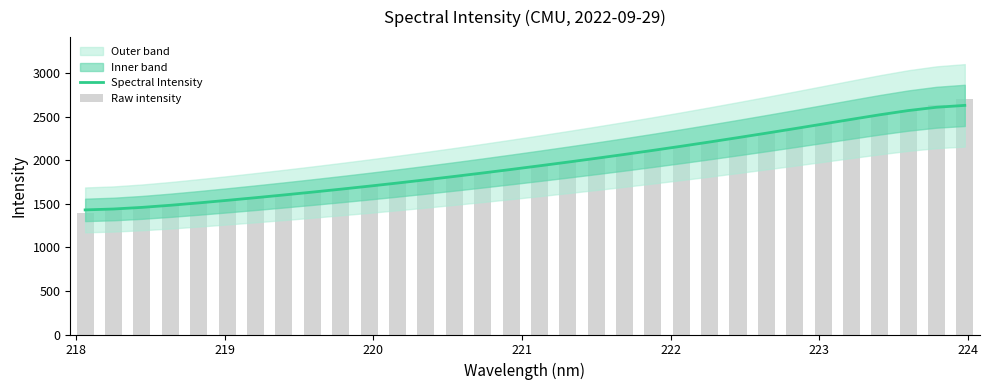

Does the chart contain stacked bars?

No